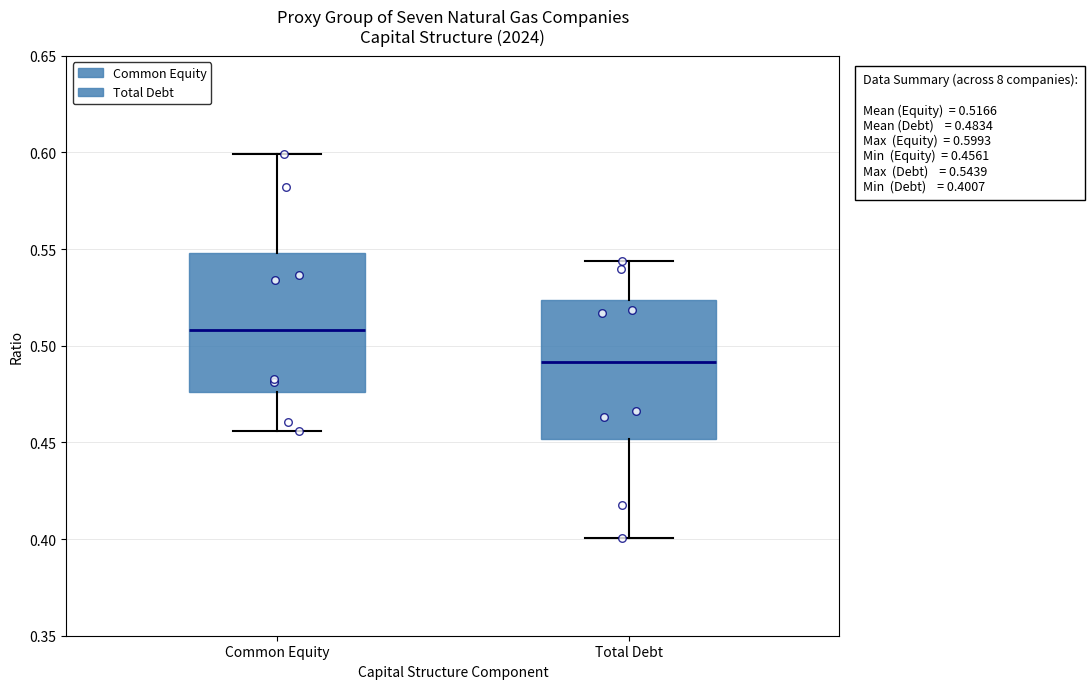

Which box's median line is the lowest?

Total Debt